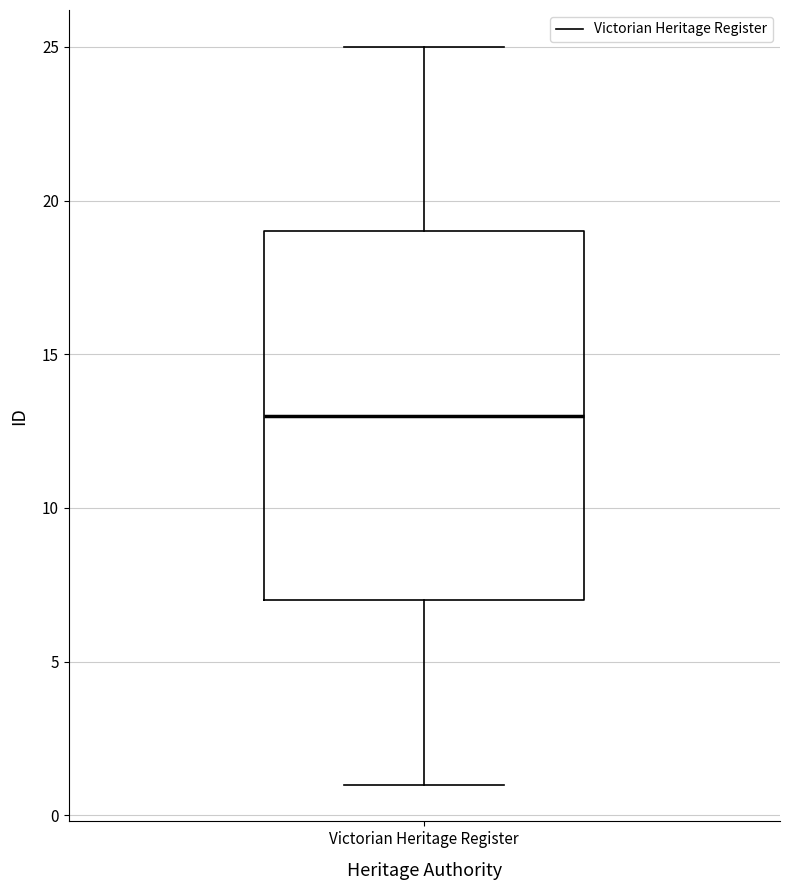

Where does the median line of the box for Victorian Heritage Register sit on the y-axis? The values are not printed on the chart, so give them approximately, as read against the axis.

13